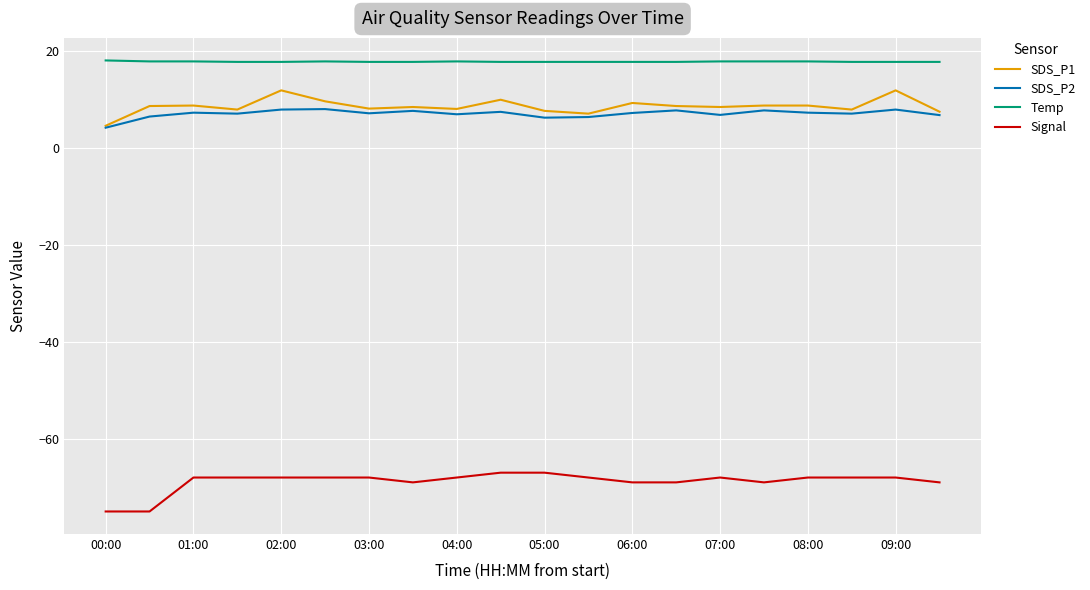

Which series has the largest total across all categories?

Temp